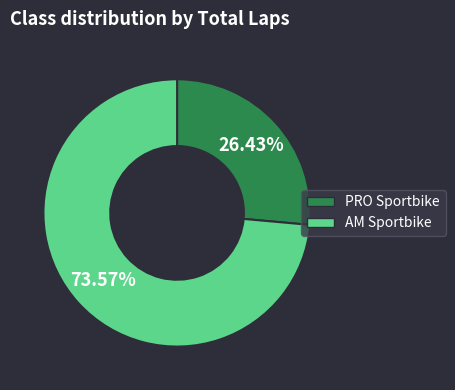

To the nearest percent, what is the difference between the largest and smallest slice percentages?

47%